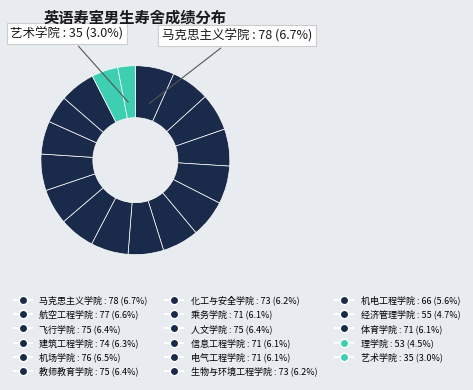

Is there a majority slice in this chart?

No